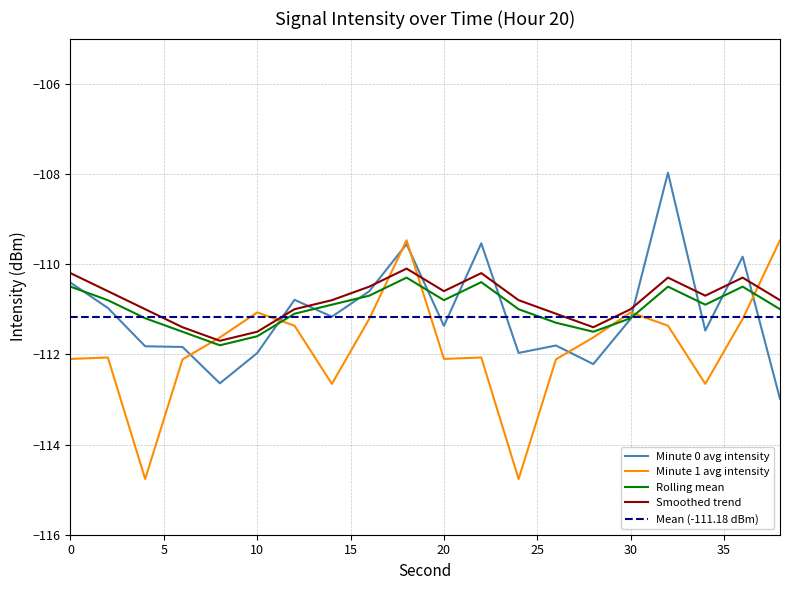

Read the Minute 1 avg intensity value at 24.

-114.8